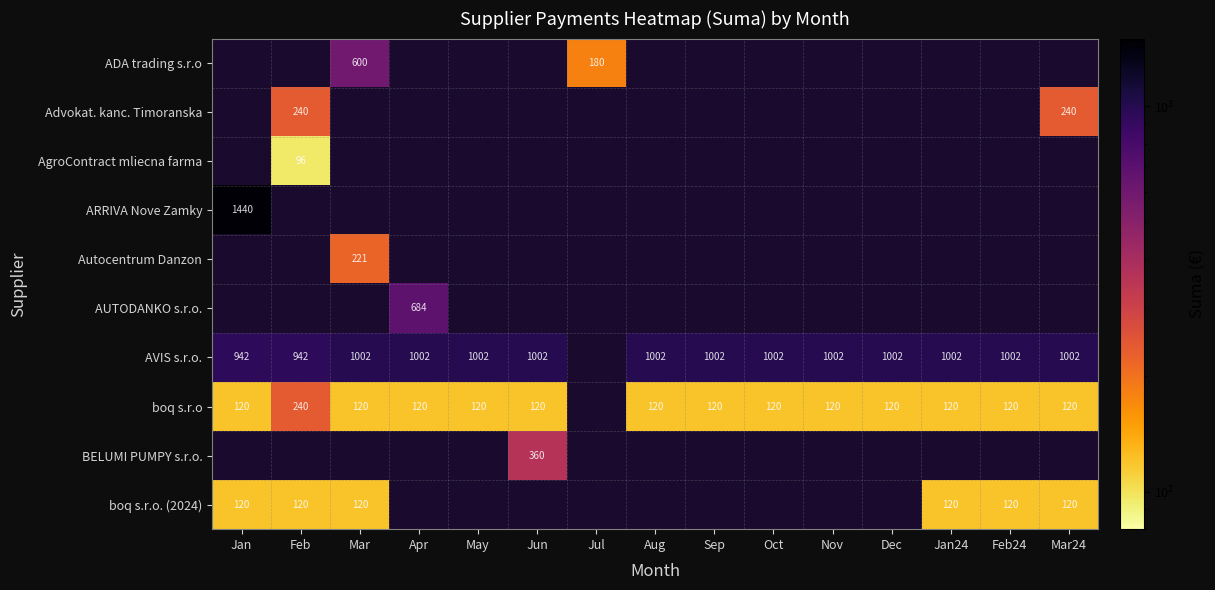

The Advokat. kanc. Timoranska series shows 406 at Mar24. True or false?

False